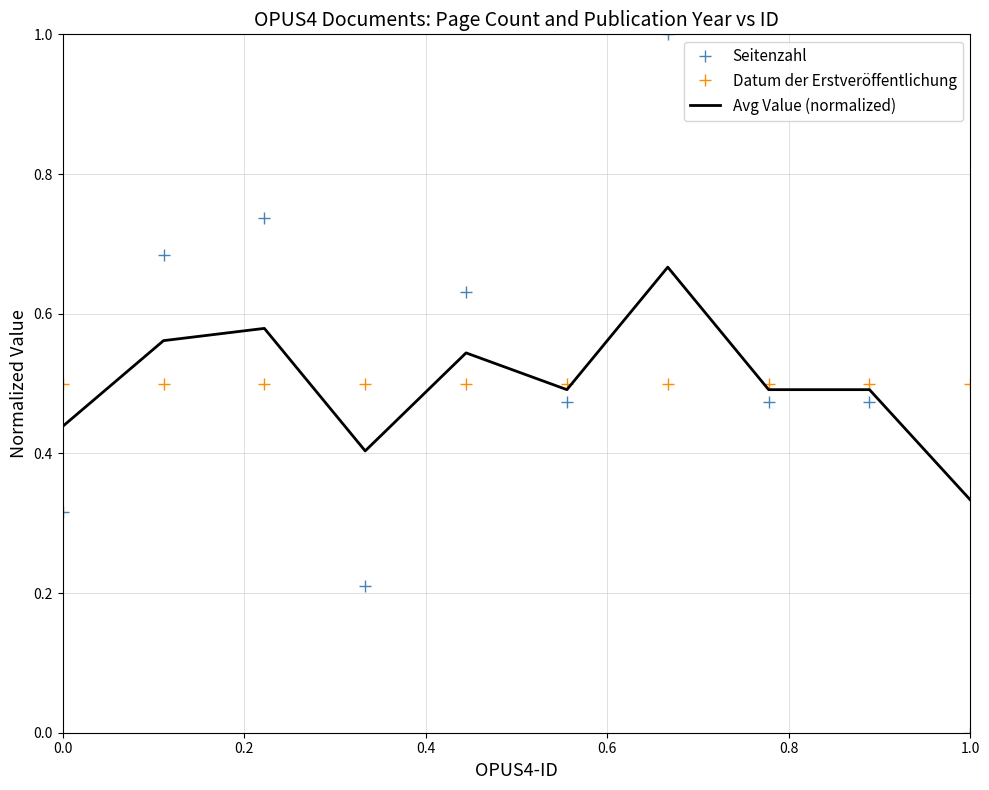

Which series ends up on top after the final intersection of Seitenzahl and Datum der Erstveröffentlichung?

Datum der Erstveröffentlichung